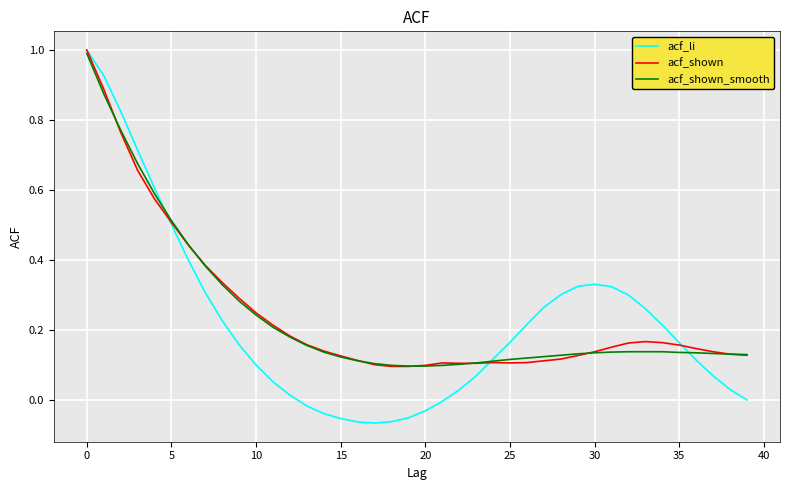

Which series has the largest range (max minus min)?

acf_li